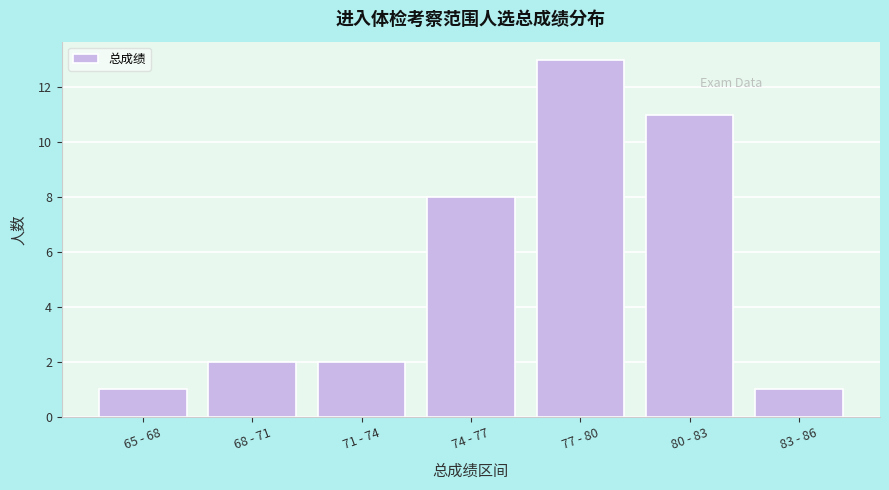

Reading left to right, transcribe all the data shown in this chart.

1	2	2	8	13	11	1